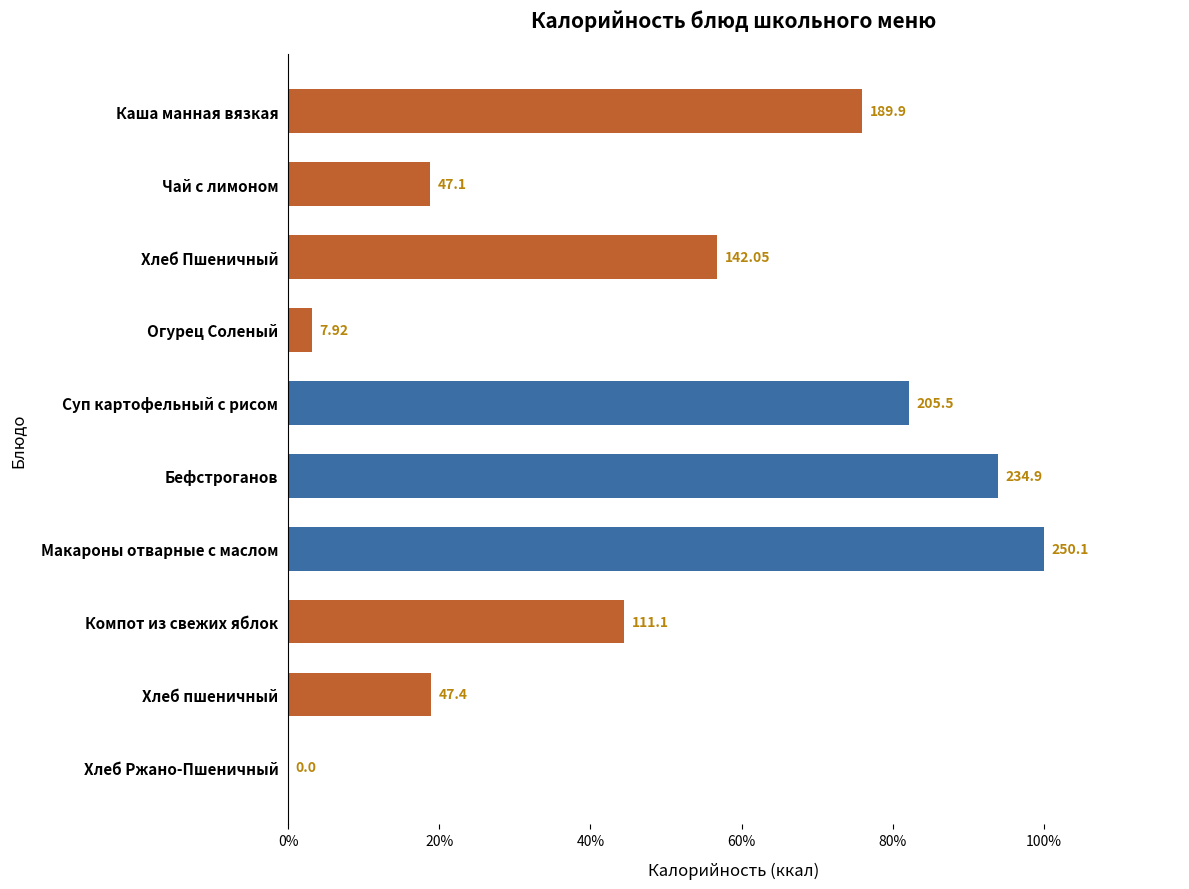

Are the bars horizontal?

Yes